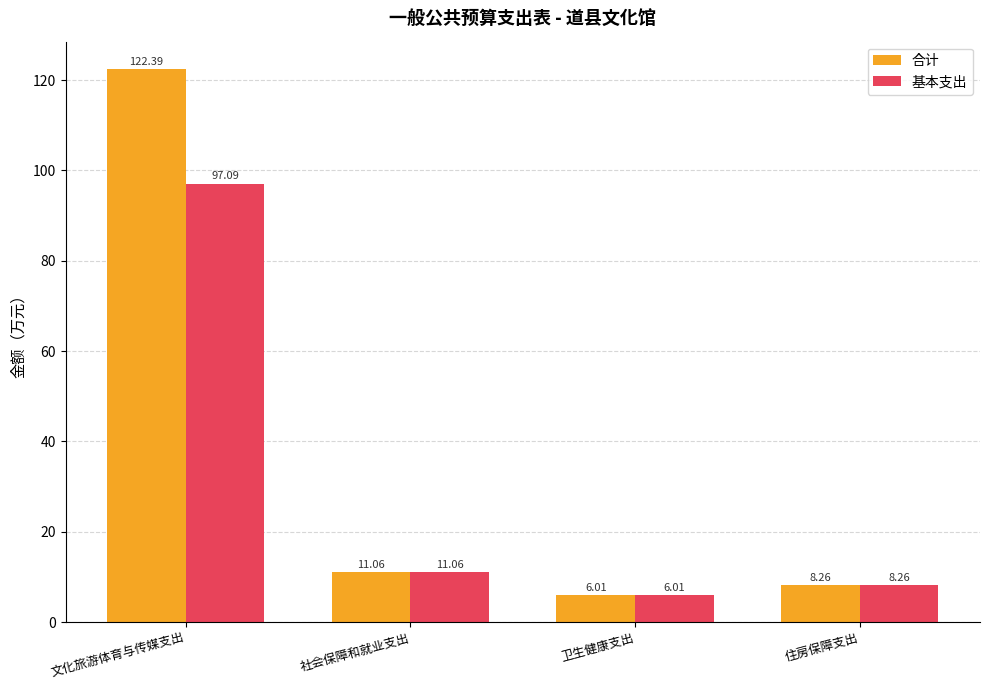

What is the label of the 1st bar from the left?

文化旅游体育与传媒支出